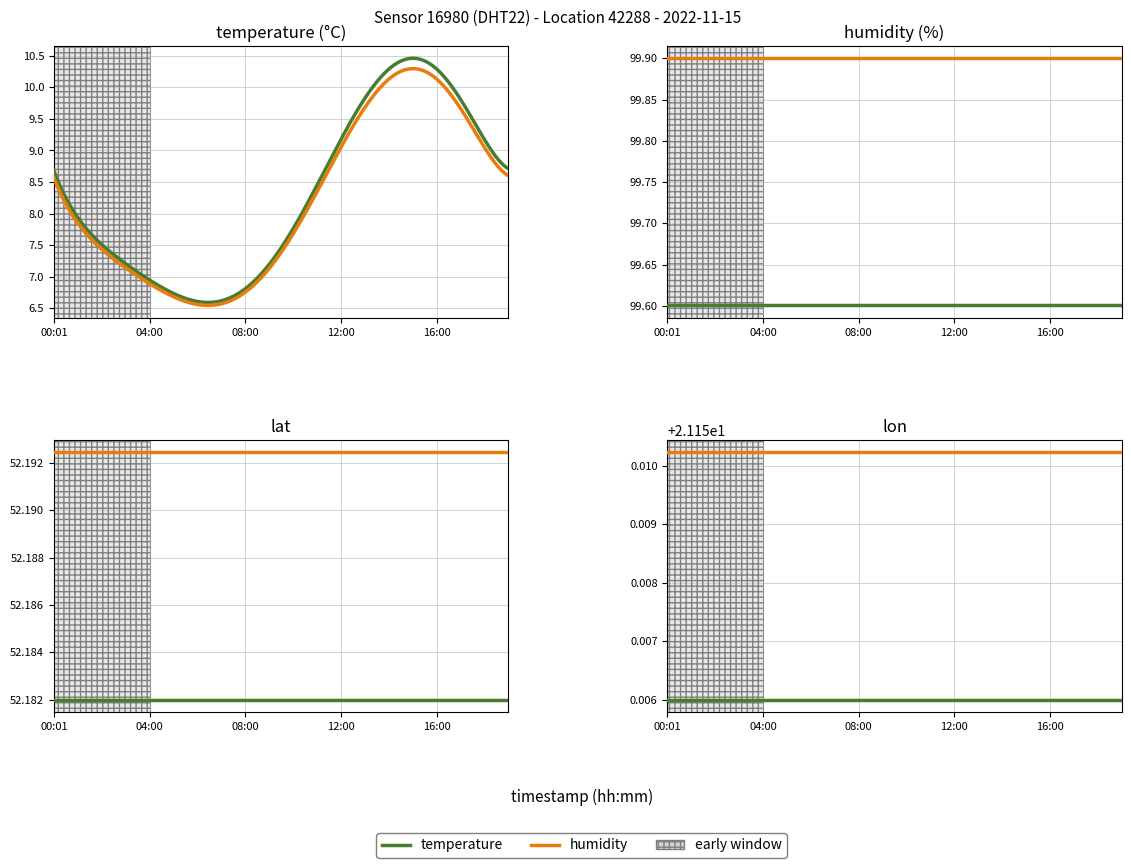

True or false: lon has more than 1 points higher than both neighbors.

False